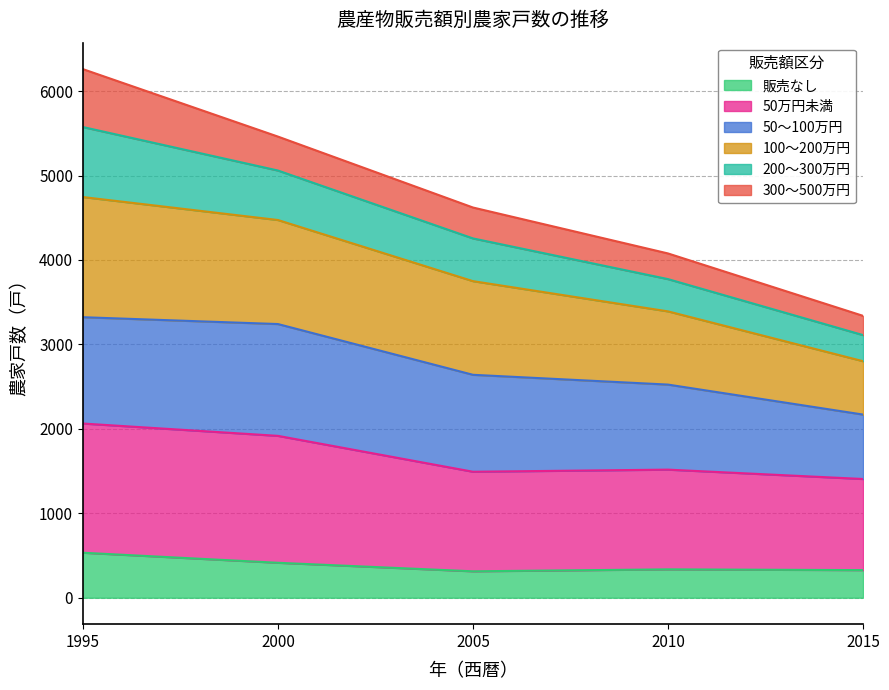

What is the approximate value of 販売なし at 2005, to the nearest 10?

310